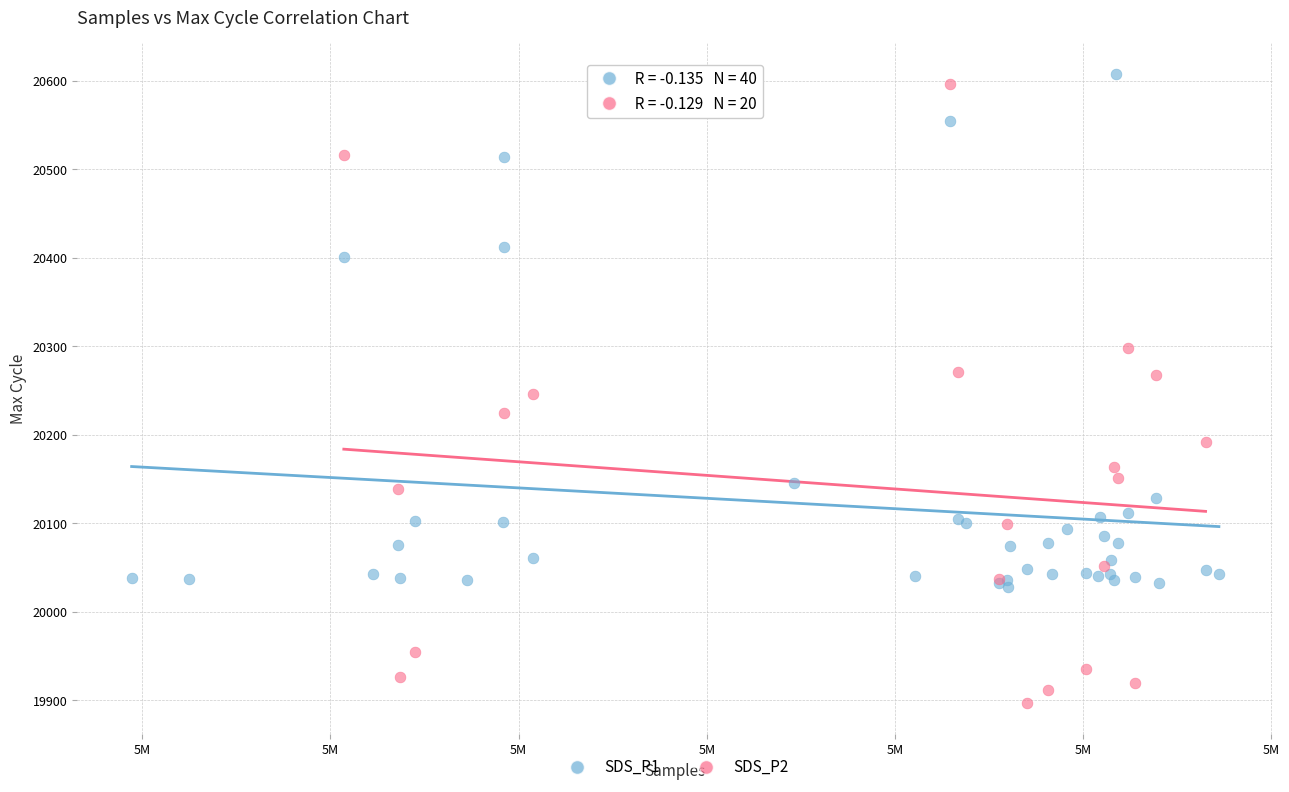

Which series has the largest Y range (max minus min)?

SDS_P2